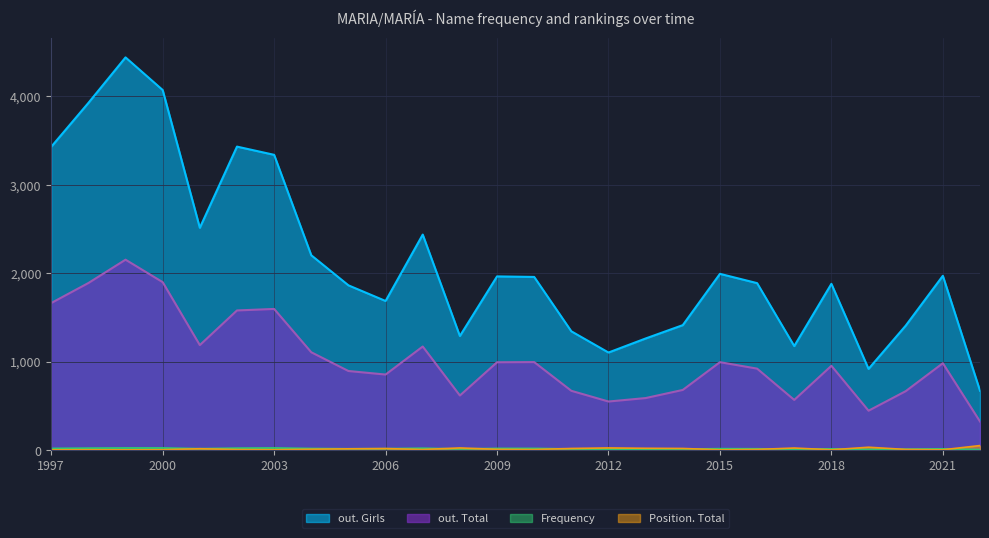

What is the difference between the second highest and minimum values in the out. Total series?

1576